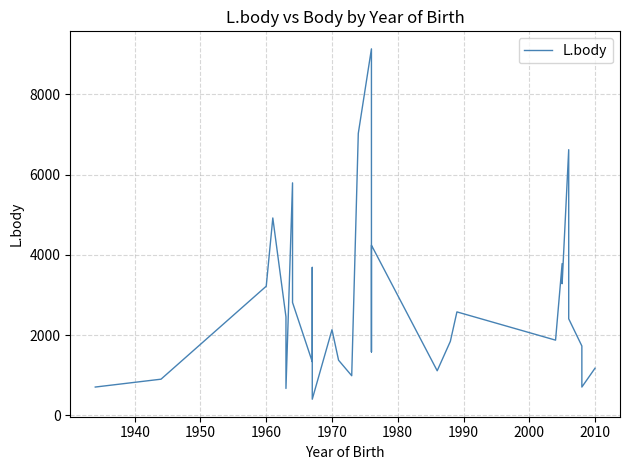

Reading right to left, transcribe all the data shown in this chart.

1176	707	1730	2408	4515	6623	3283	3784	1876	2580	1846	1113	4243	1582	9136	7029	989	1376	2136	404	3689	1338	2814	5796	672	2456	4921	3220	903	707